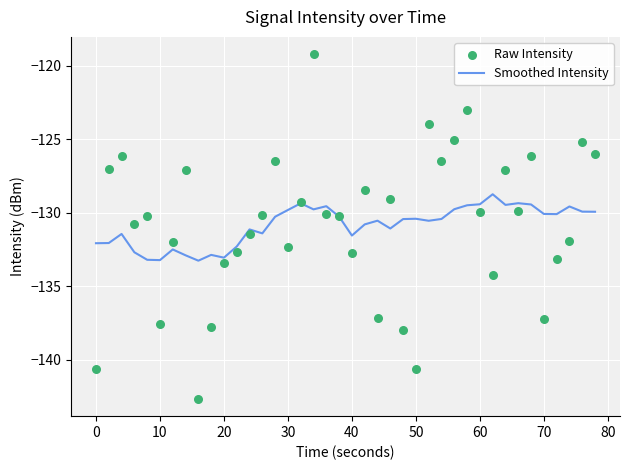

Which series has the largest total across all categories?

Raw Intensity